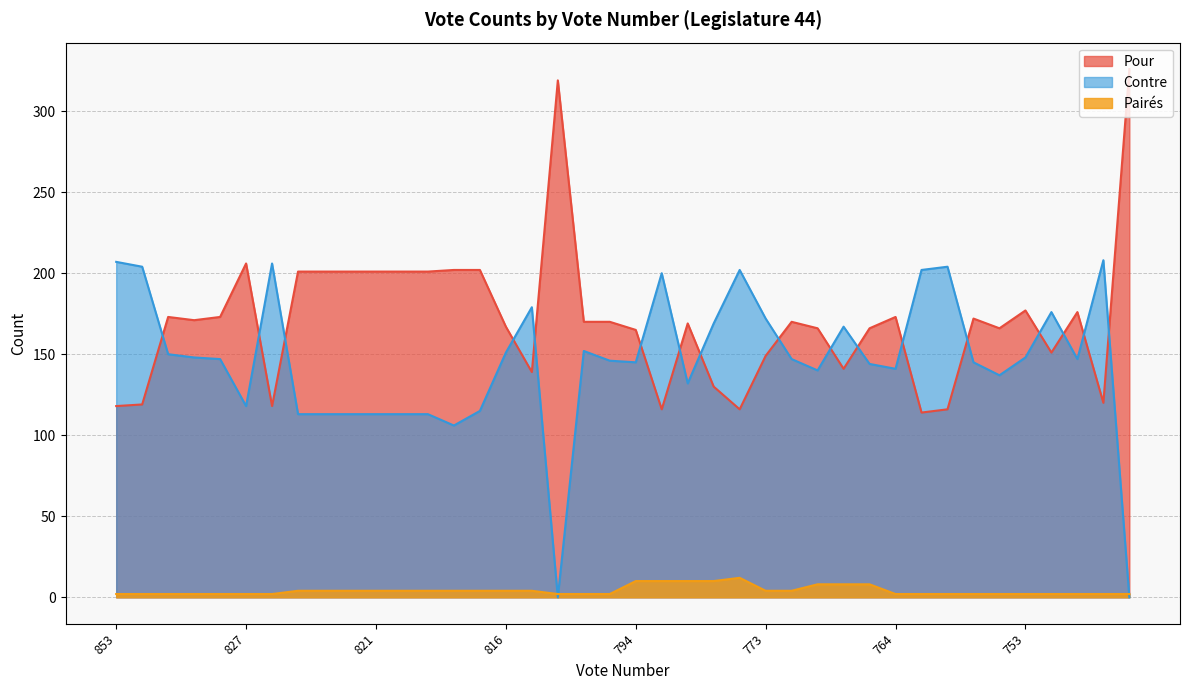

What is the sum of the Contre values at 745 and 848?

412